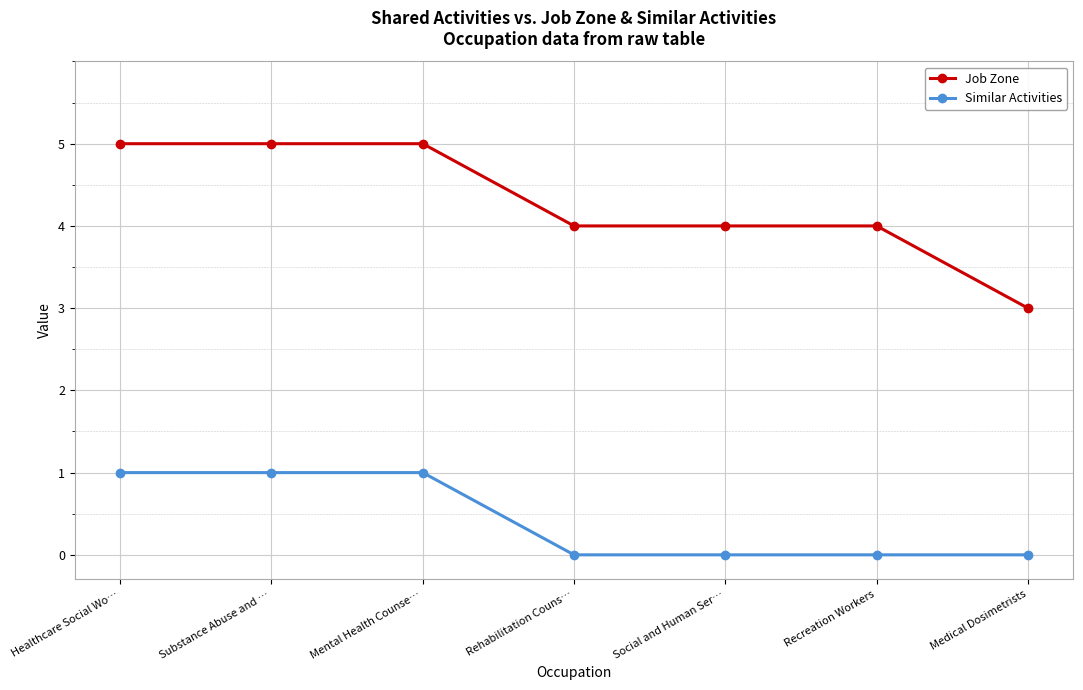

The value of Job Zone at Healthcare Social Wo… is 3. True or false?

False